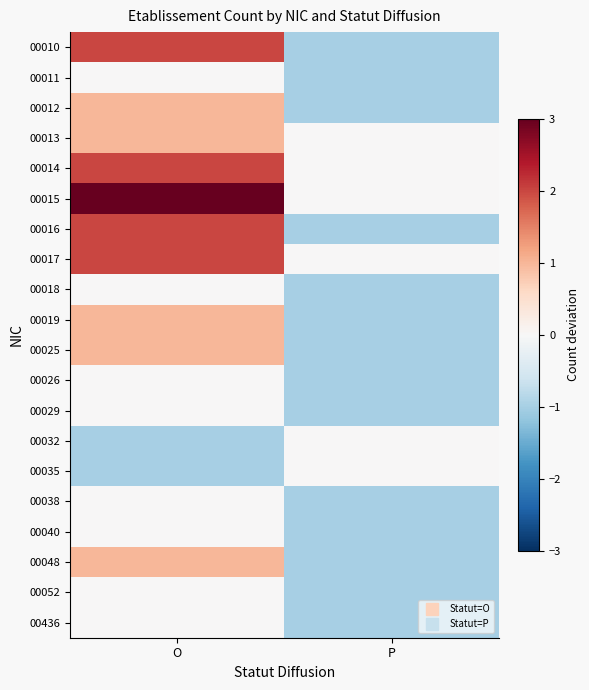

At which category is the sum across all series the highest?

O